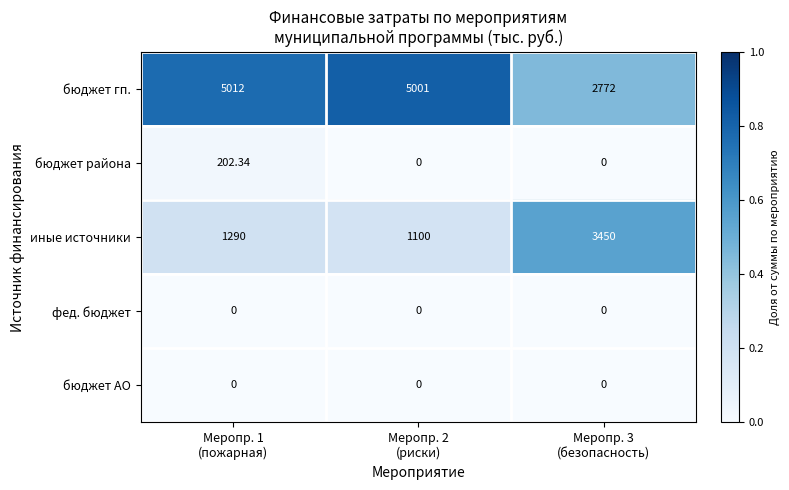

Which series has the largest total across all categories?

бюджет гп.